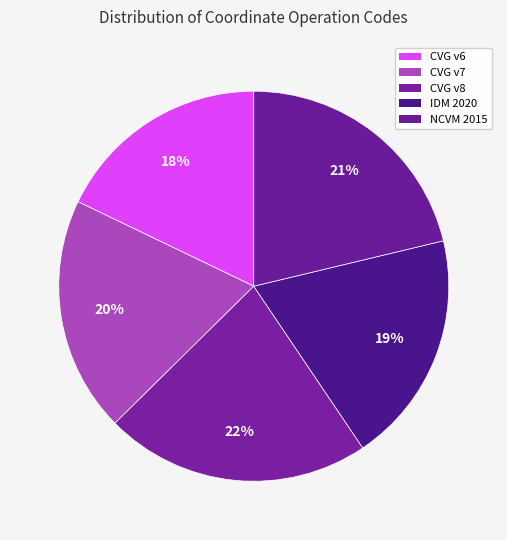

To the nearest percent, what is the average slice percentage?

20%